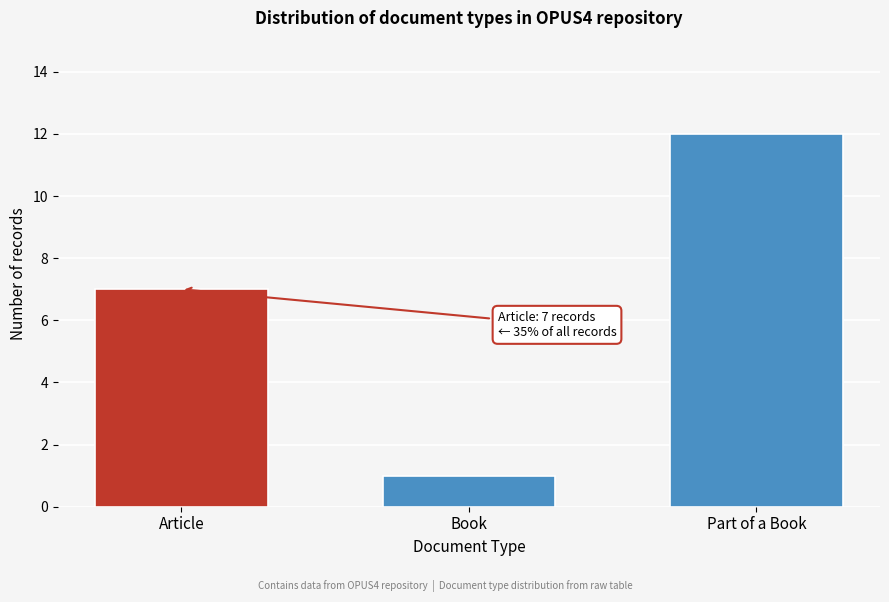

Reading left to right, list all the values displayed in this chart.

7	1	12